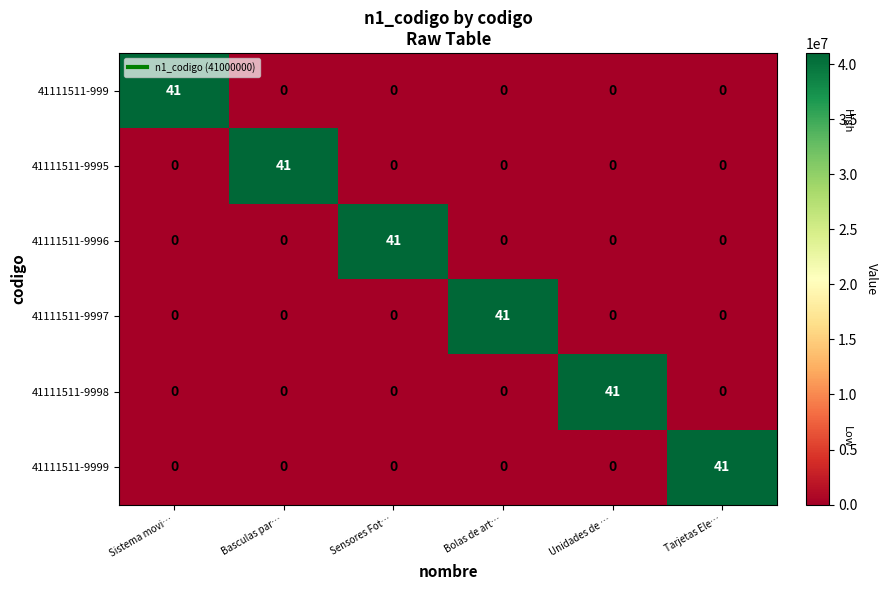

What is the difference between the maximum and minimum values in the 41111511-9996 series?

41